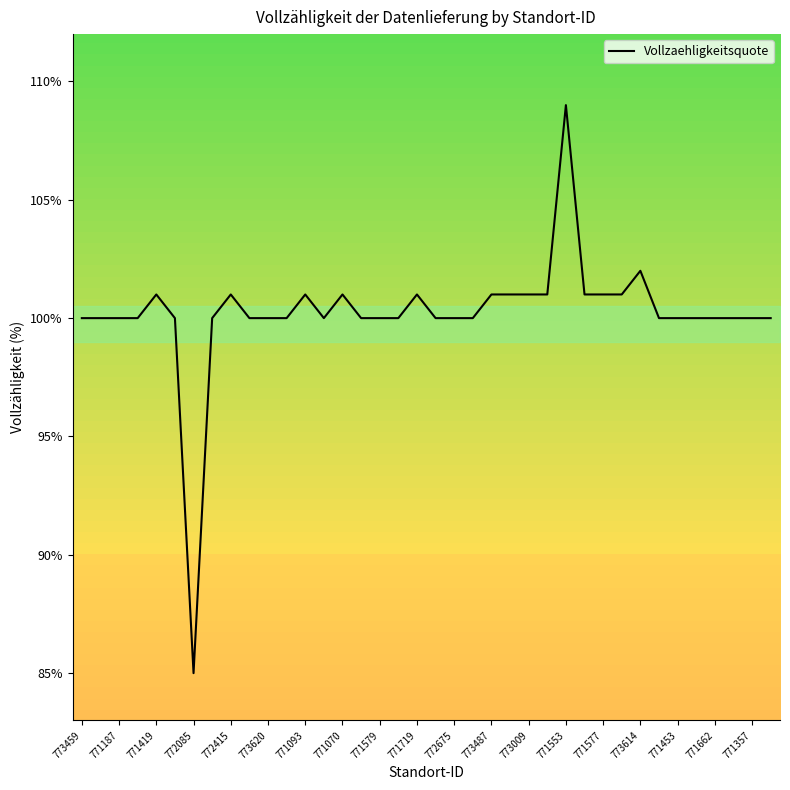

What is the minimum value shown in the chart?

85